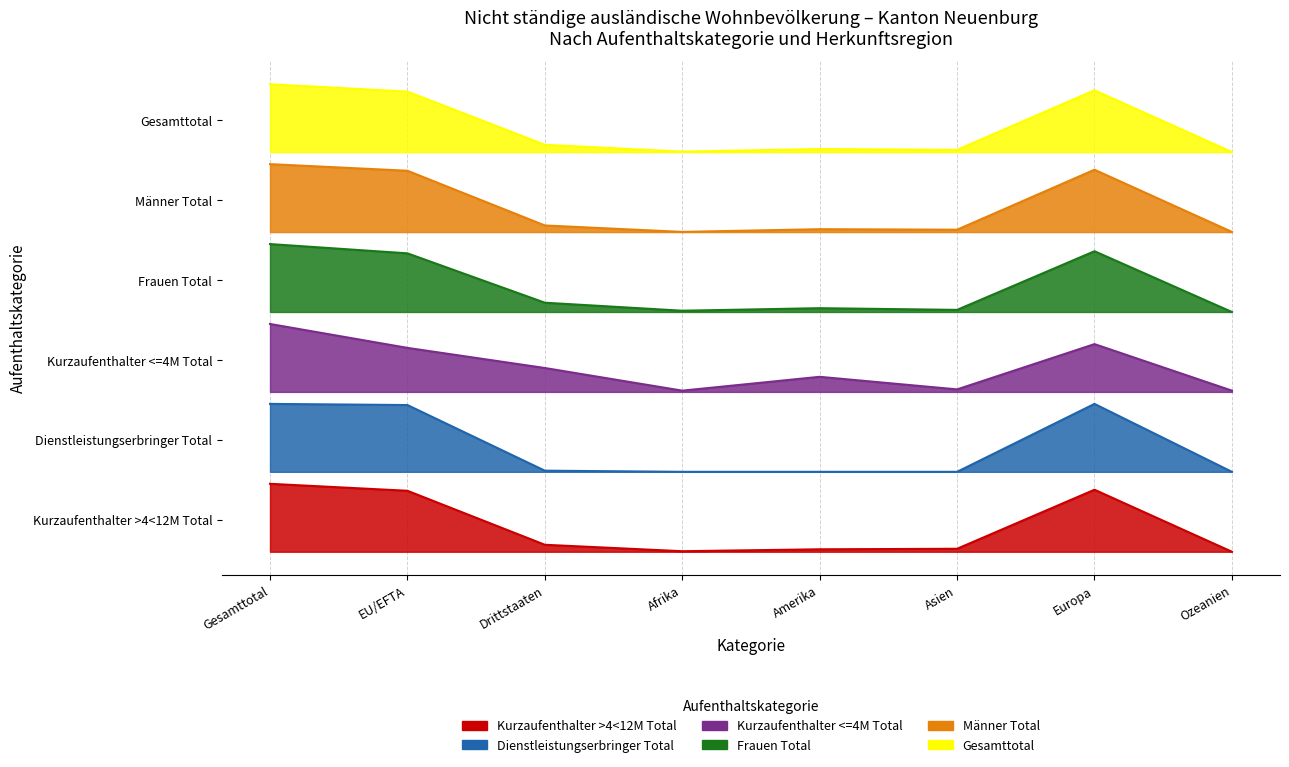

How many data points does each series have?

8